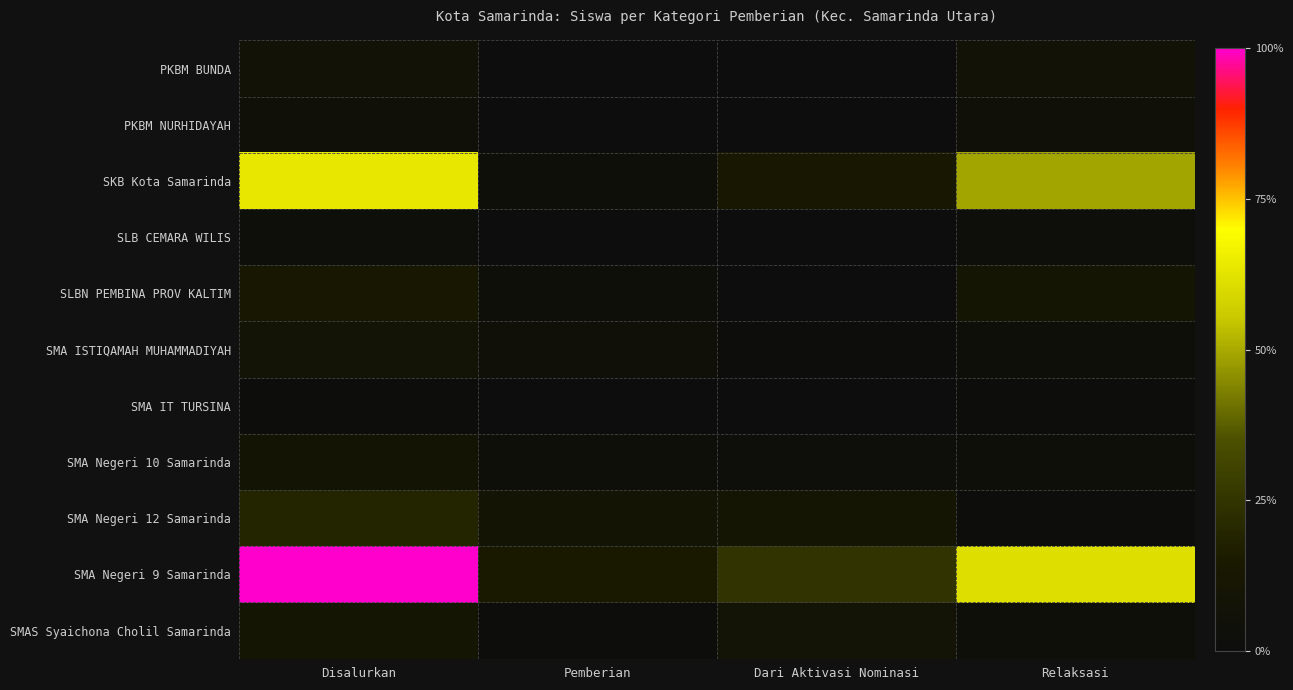

List the series in order of their peak value, lowest first.

SMA IT TURSINA, SLB CEMARA WILIS, PKBM NURHIDAYAH, PKBM BUNDA, SMA ISTIQAMAH MUHAMMADIYAH, SMA Negeri 10 Samarinda, SMAS Syaichona Cholil Samarinda, SLBN PEMBINA PROV KALTIM, SMA Negeri 12 Samarinda, SKB Kota Samarinda, SMA Negeri 9 Samarinda